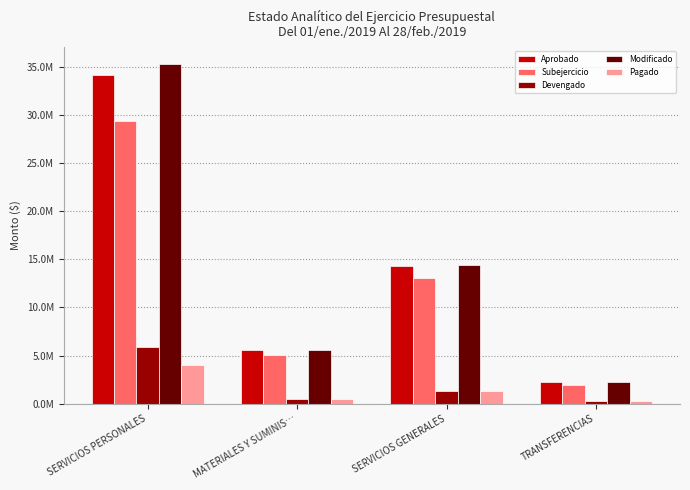

The Pagado series shows 808620.9 at MATERIALES Y SUMINIS…. True or false?

False